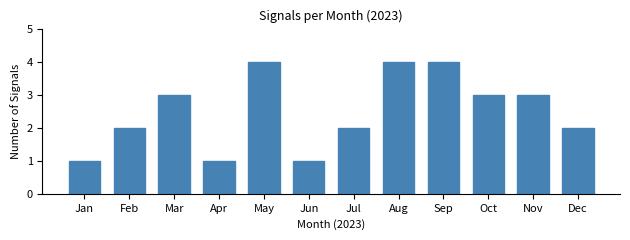

Reading right to left, what are all the values shown in this chart?

2	3	3	4	4	2	1	4	1	3	2	1